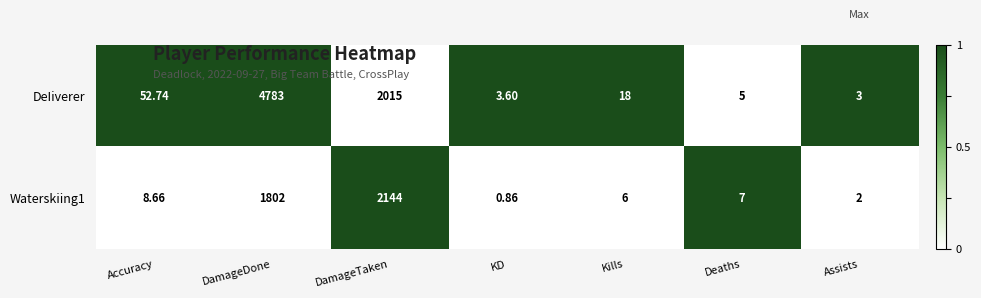

Which series changed the most between Accuracy and Assists?

DeIiverer